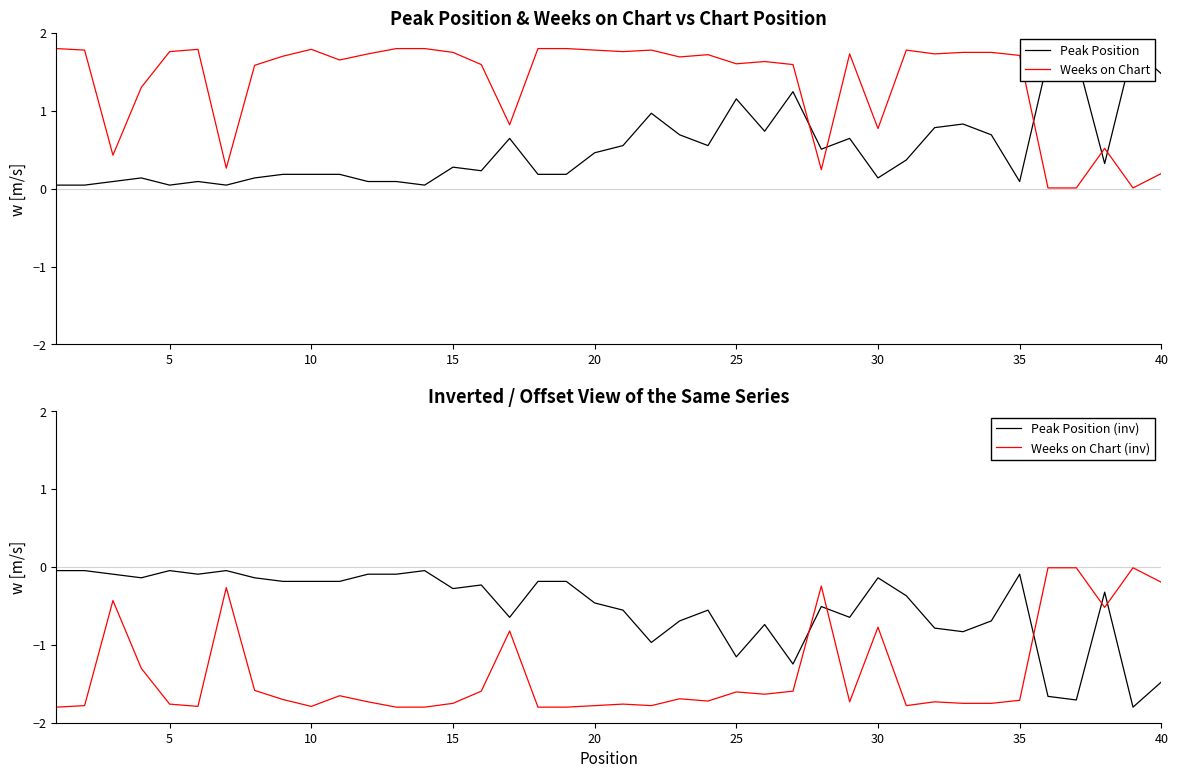

How many times do Peak Position (inv) and Weeks on Chart (inv) cross each other?

5